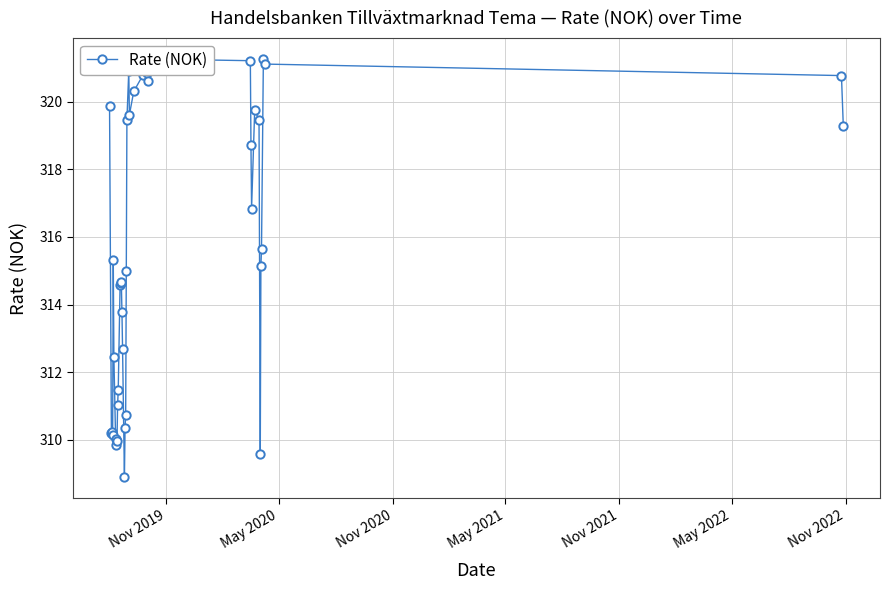

What is the minimum value shown in the chart?

308.9